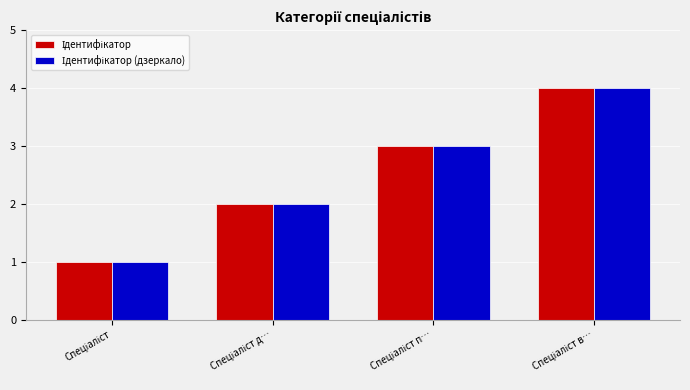

What is the maximum value shown in the chart?

4